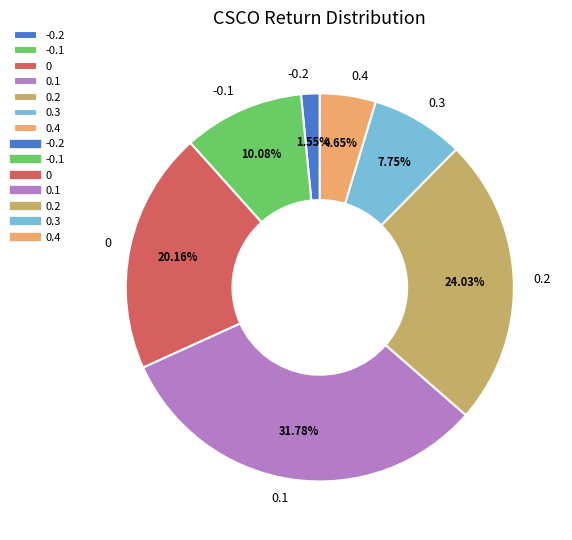

What is the ratio of the value at 0.4 to the value at -0.1?

0.5